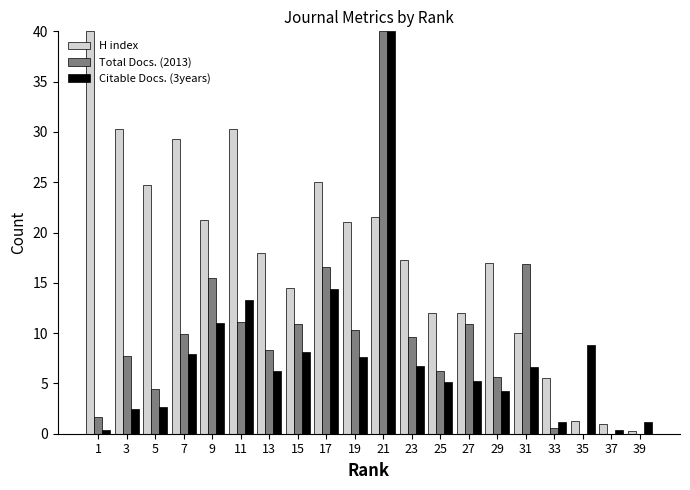

Is it true that Total Docs. (2013) equals 6.1 at 9?

False